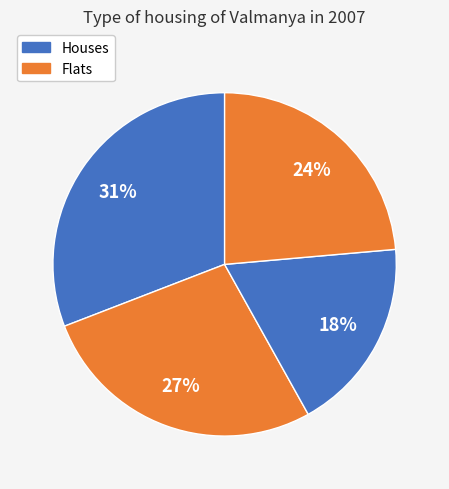

How many segments does this pie chart have?

4